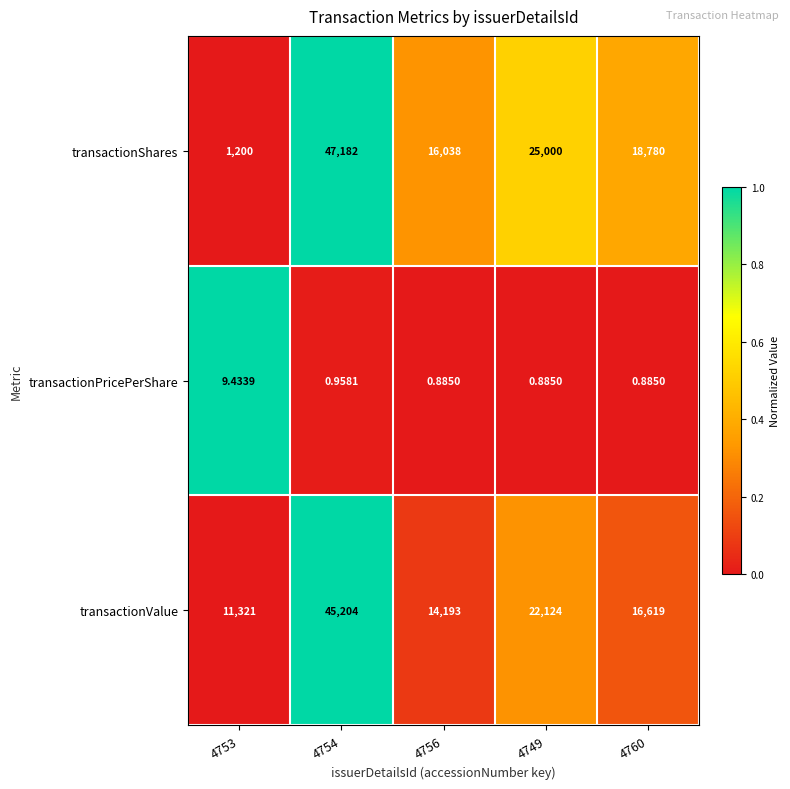

Rank the series at 4753 from highest to lowest value.

transactionValue, transactionShares, transactionPricePerShare